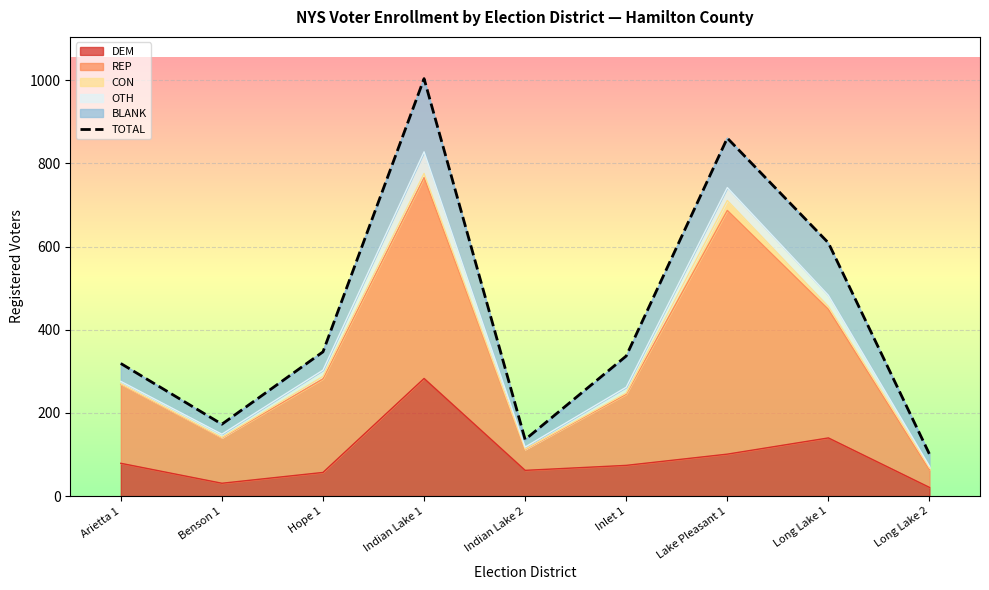

Which has a higher value, Indian Lake 2 or Benson 1?

Benson 1